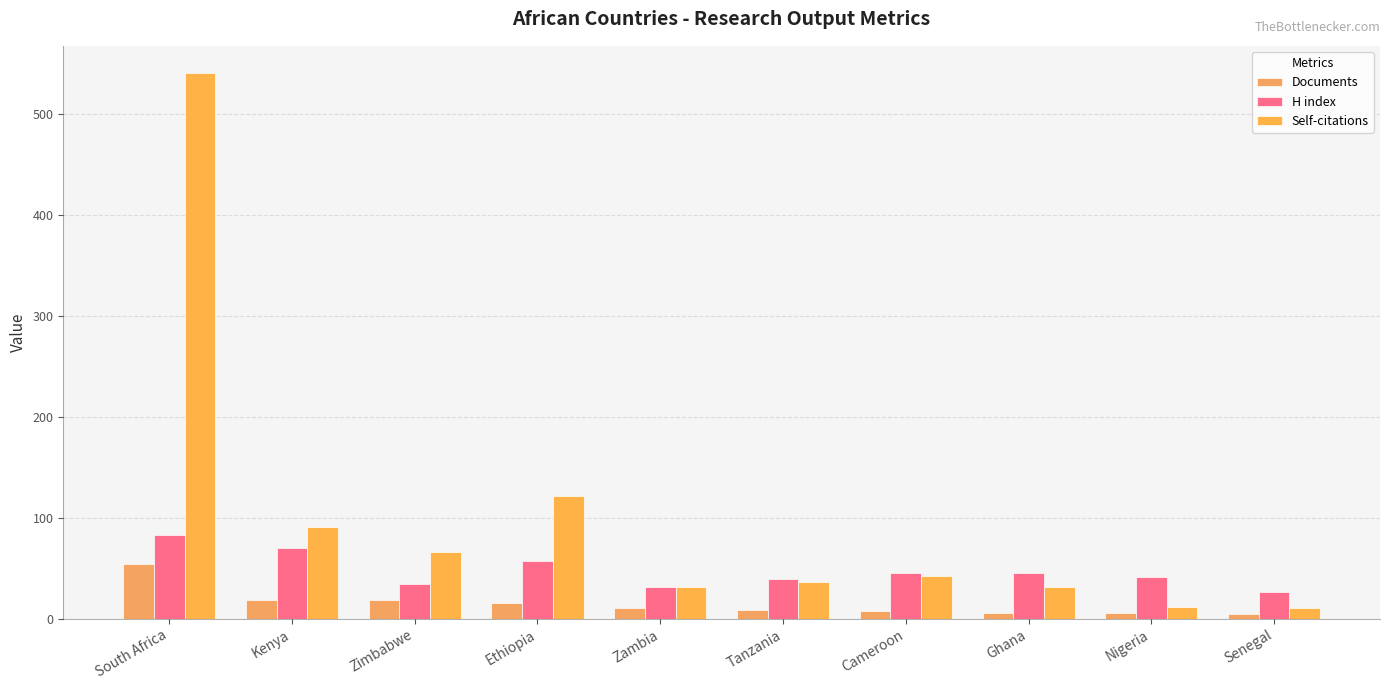

Between Senegal and Zimbabwe, which is larger?

Zimbabwe